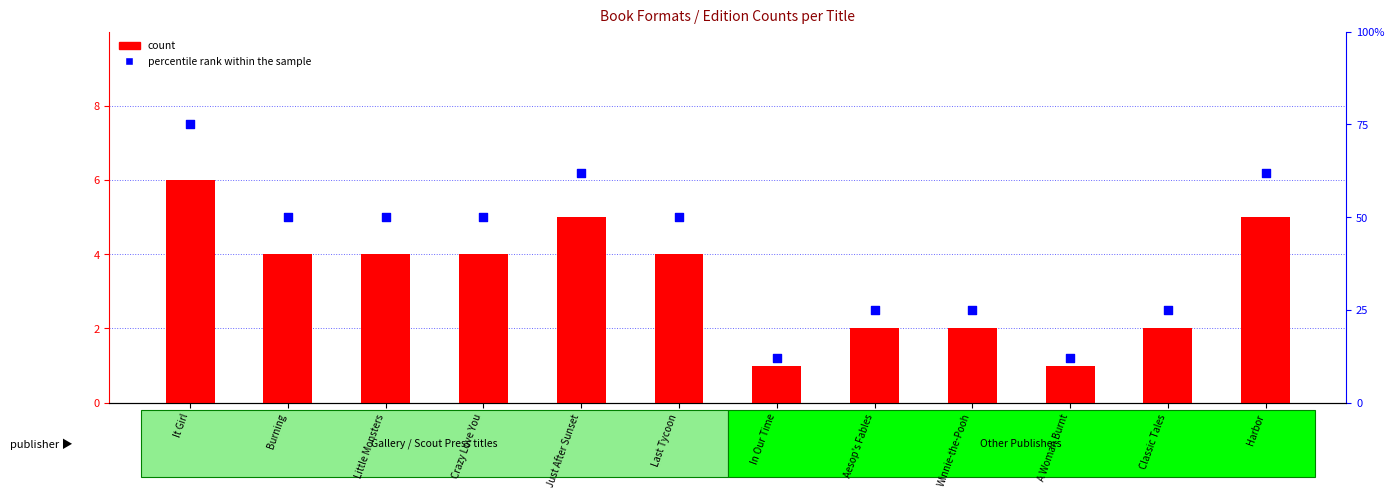

Which series has the largest total across all categories?

percentile rank within the sample